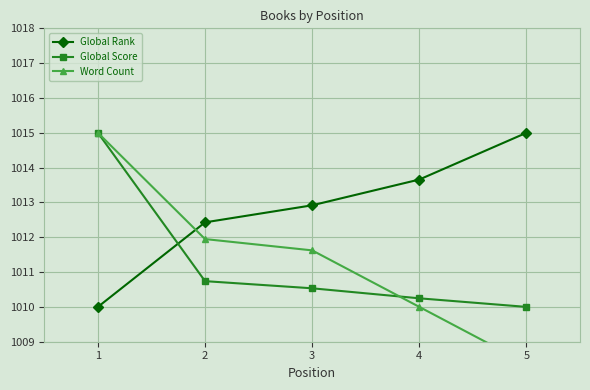

Which series has the largest total across all categories?

Global Rank